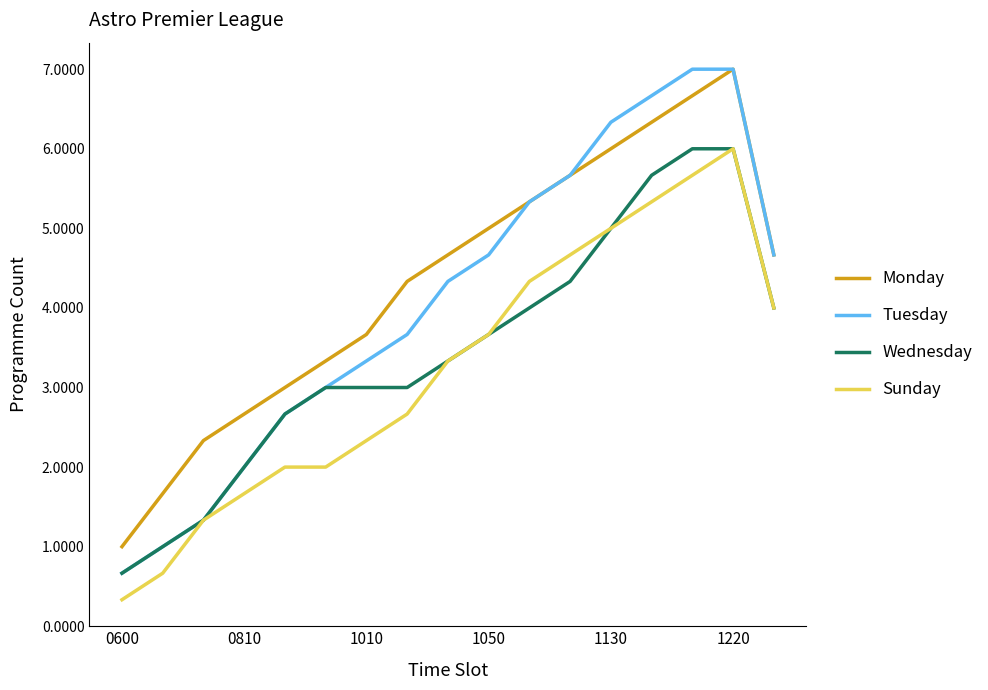

Which series has the widest spread of values?

Tuesday